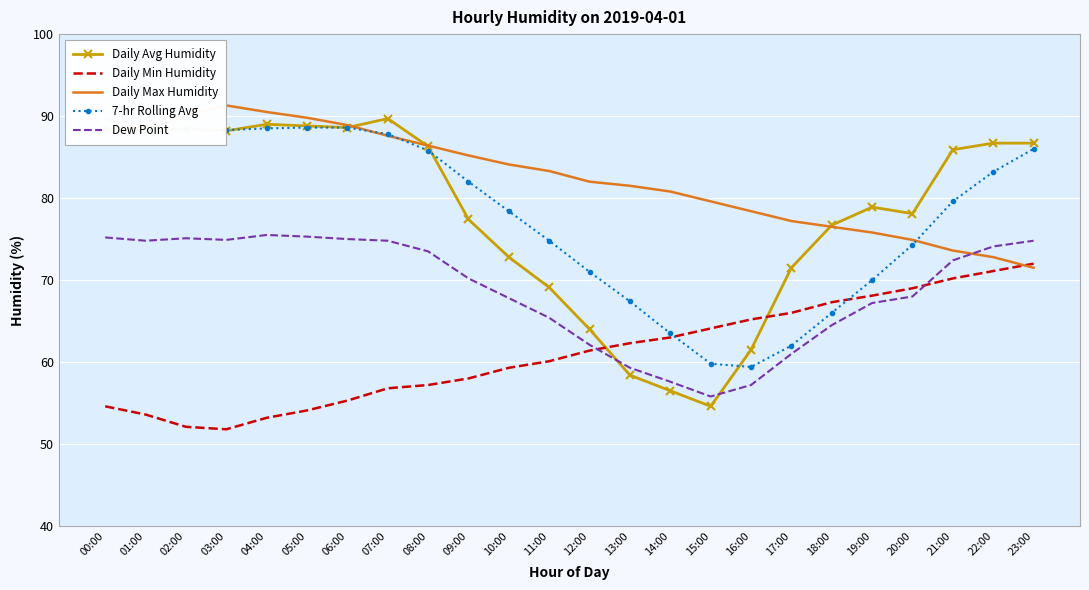

Which label corresponds to the smallest value in the chart?

03:00